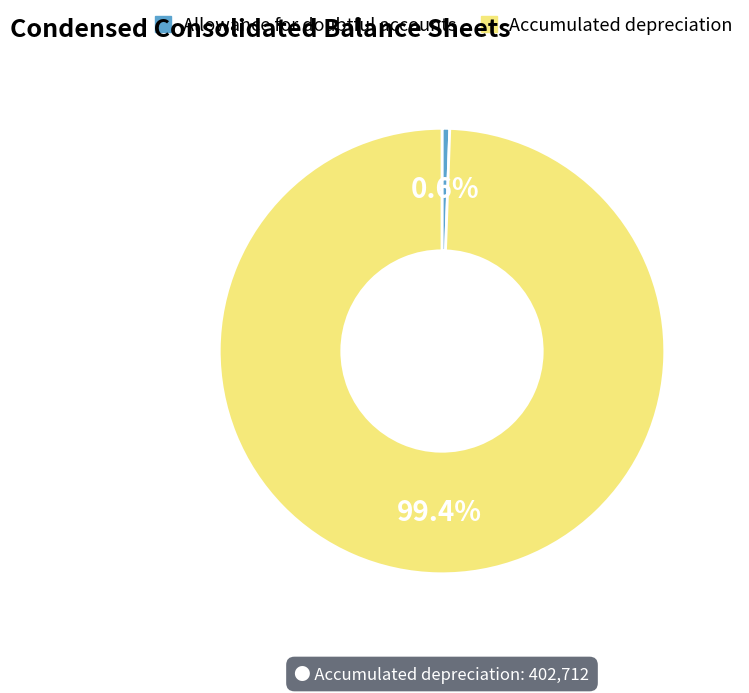

Does Allowance for doubtful accounts account for over 50% of the chart?

No